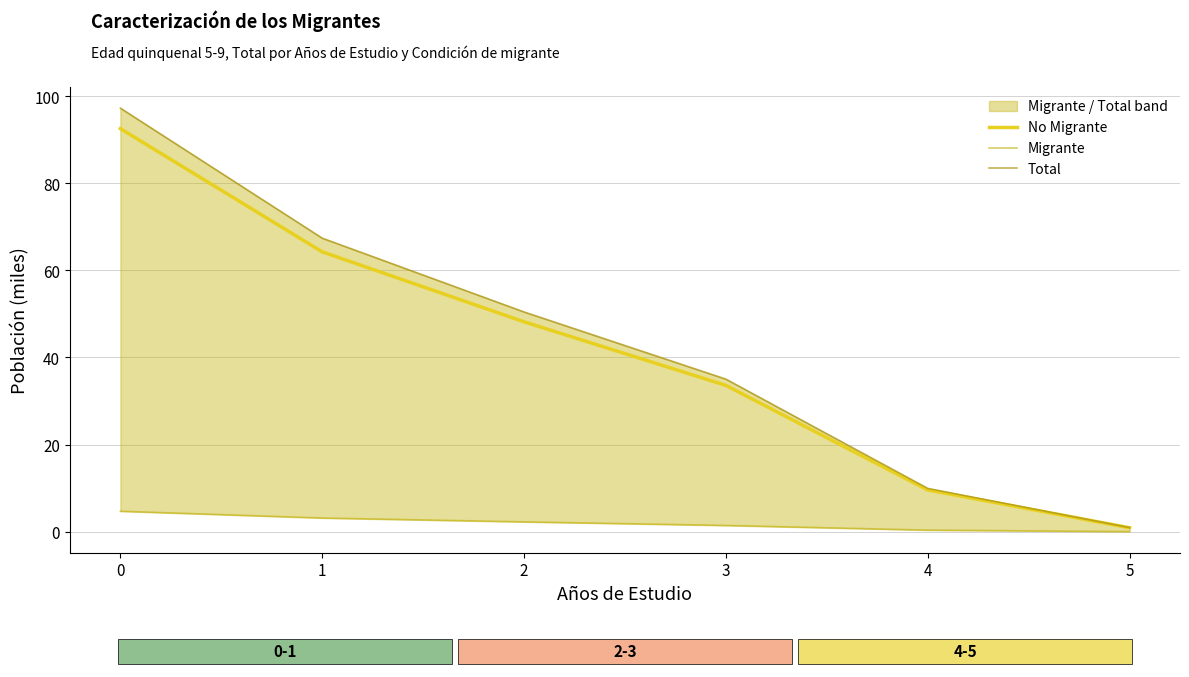

The value of No Migrante at 3 is 16.3. True or false?

False